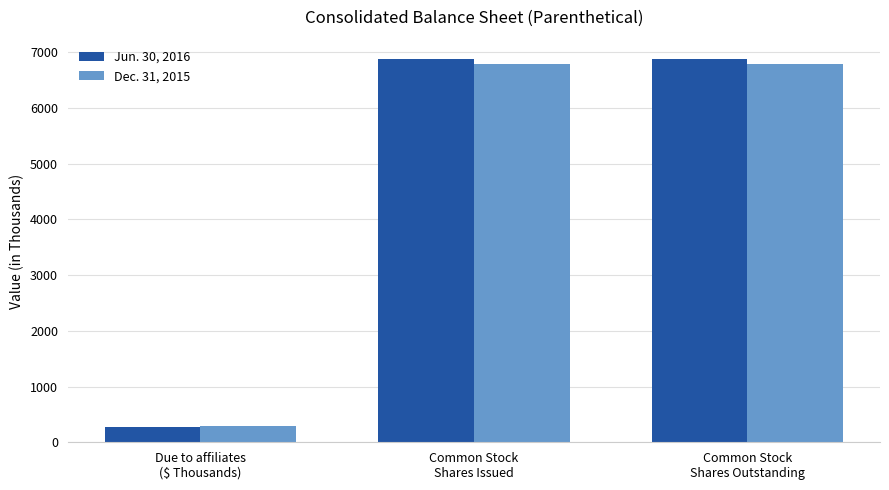

What is the difference between the second highest and minimum values in the Jun. 30, 2016 series?

6608.9